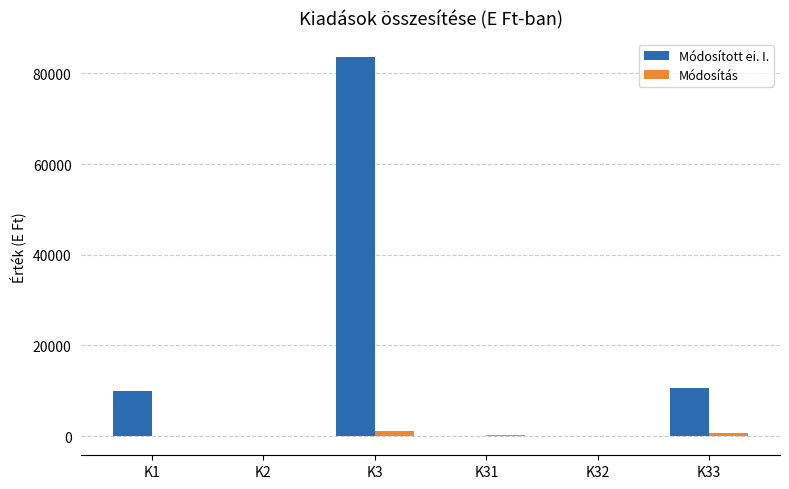

What is the sum of all Módosítás values?

2067